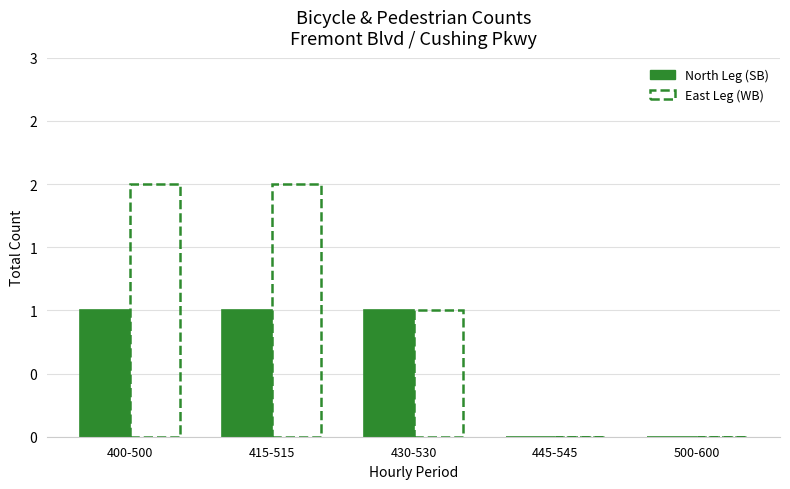

What is the label of the 4th bar from the left?

445-545